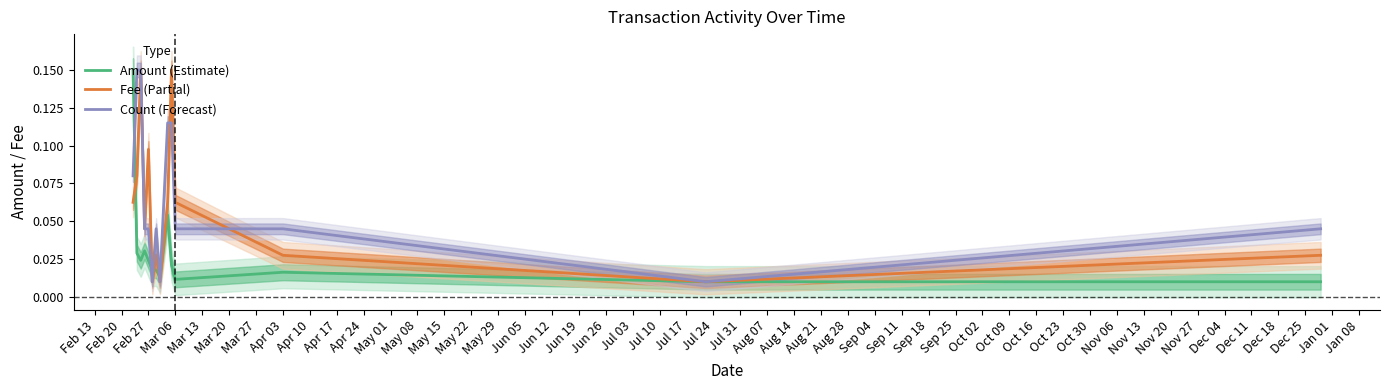

Which series has the largest total across all categories?

Count (Forecast)